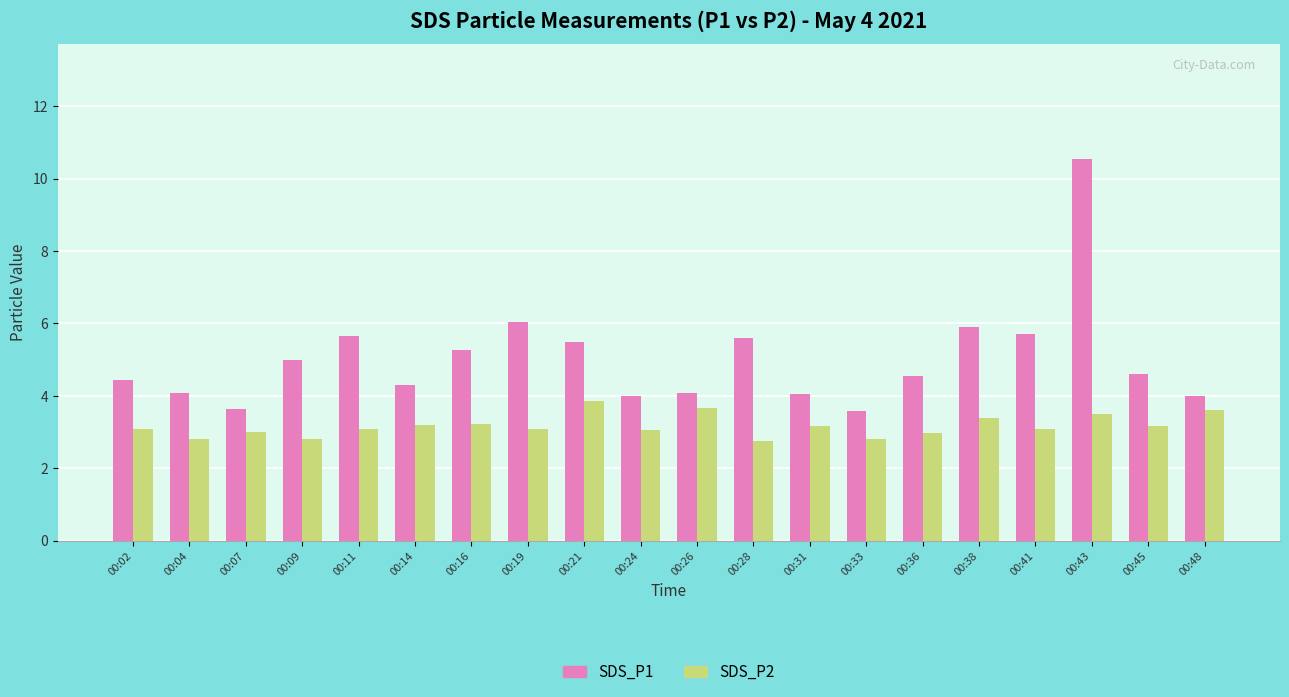

Rank the series by their average value, from lowest to highest.

SDS_P2, SDS_P1